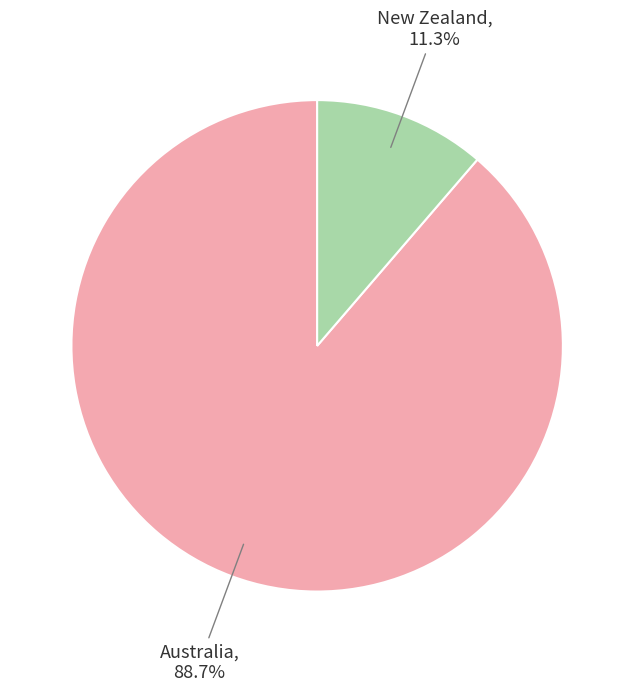

To the nearest percent, what percentage of the pie is New Zealand?

11%